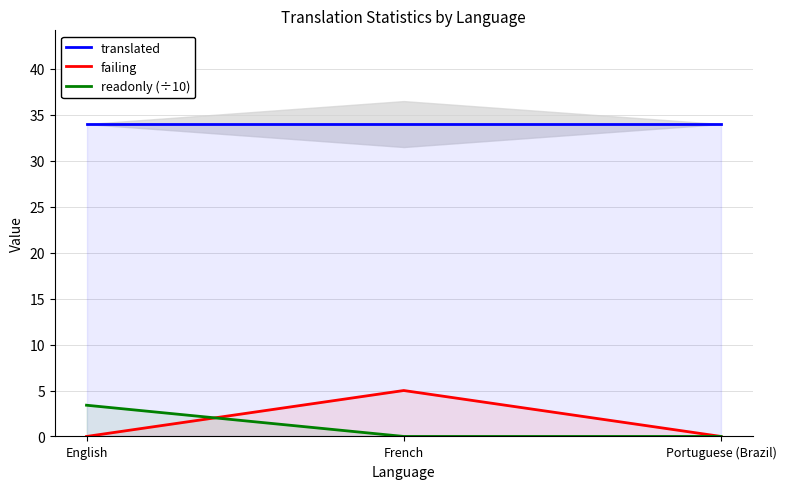

What is the value of the translated point at the 1st from the left?

34.0